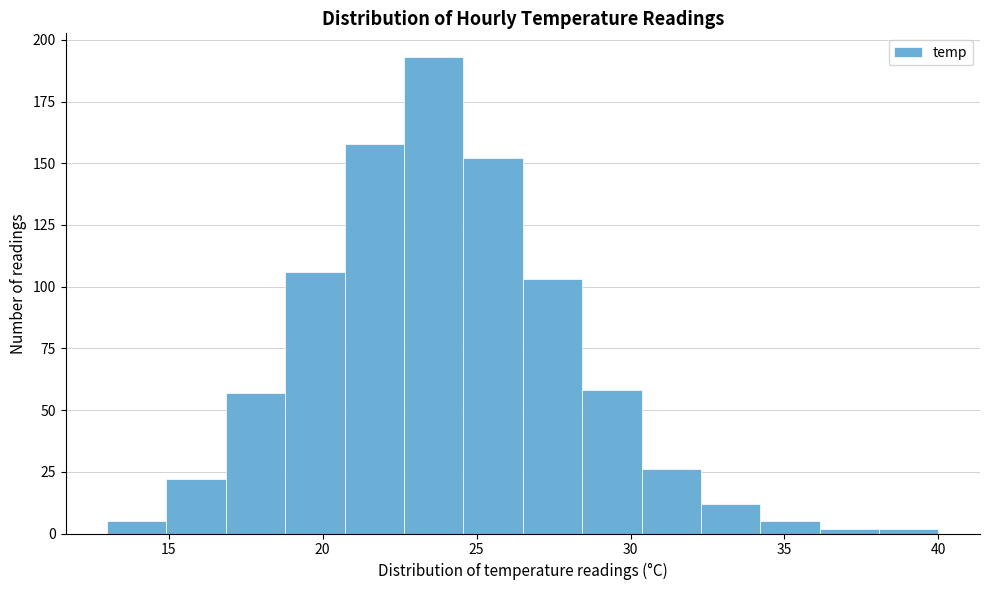

Around what value on the x-axis is the tallest bar? Give the approximate position of its centre, as read against the axis.

23.5